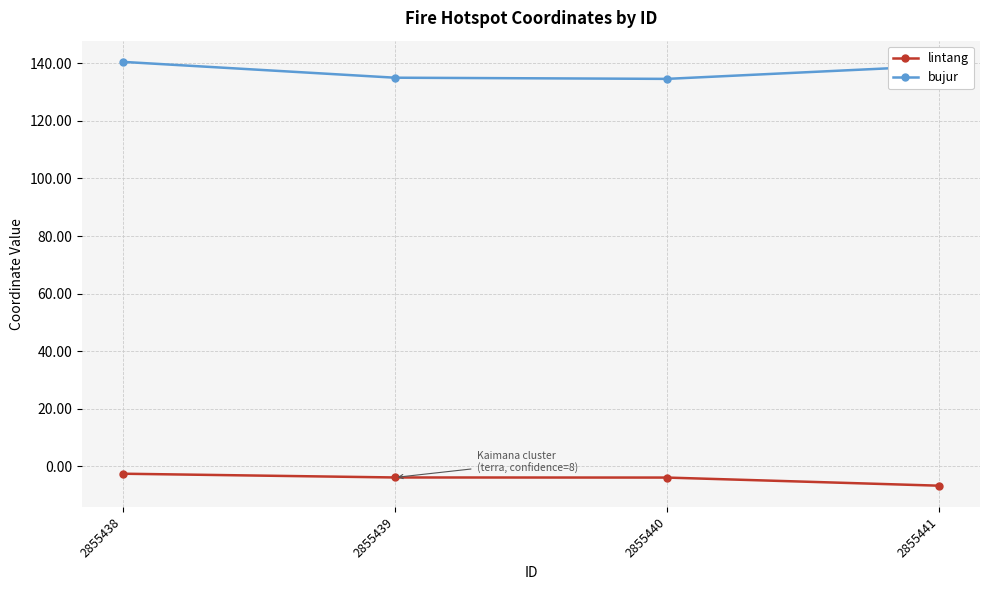

What is the difference between the bujur values at 2855438 and 2855441?

1.4